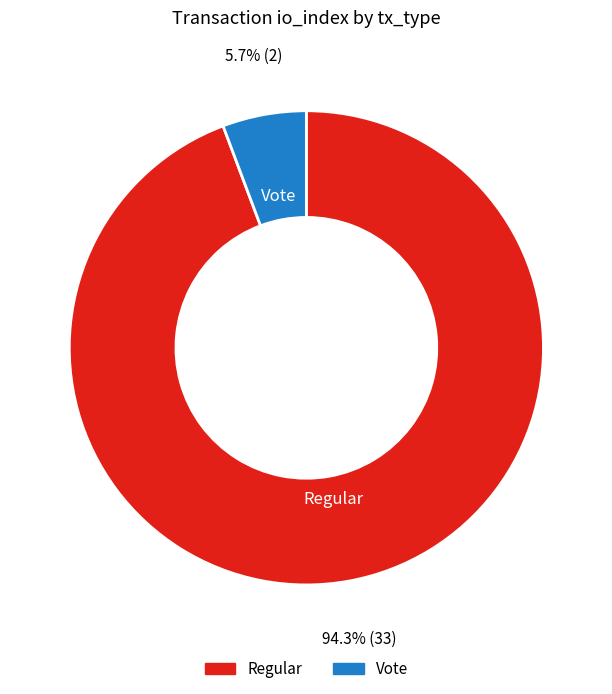

Between Vote and Regular, which is larger?

Regular